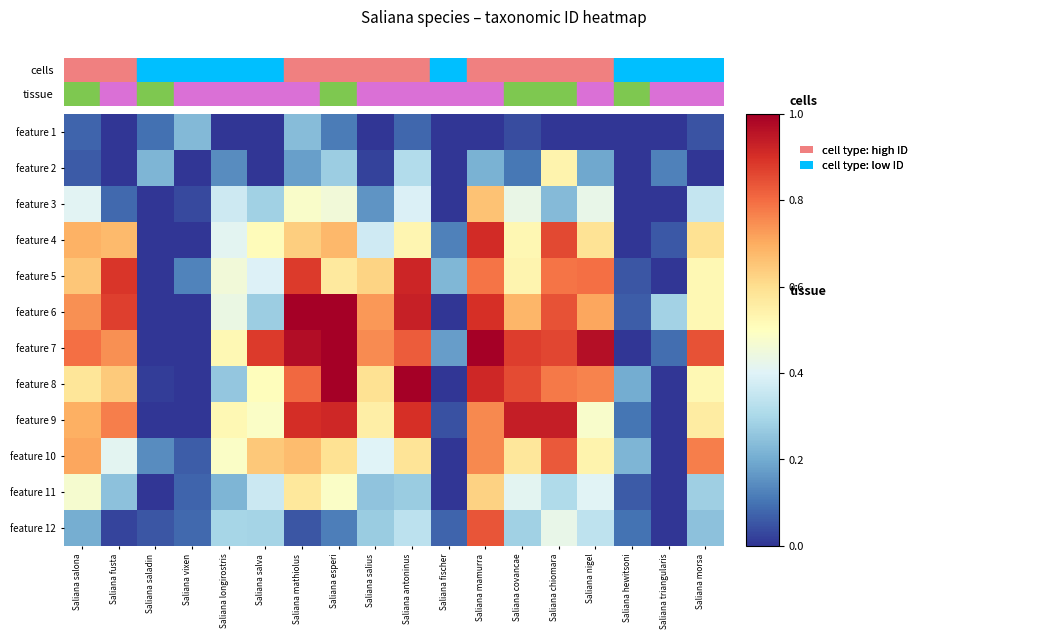

Which series changed the most between Saliana longirostris and Saliana salva?

feature 7